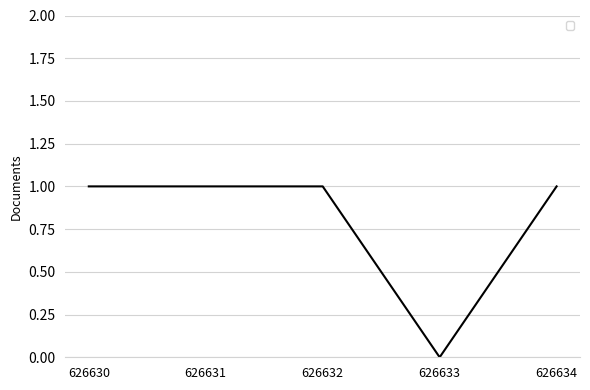

True or false: the data shows -1 at 626633.

False